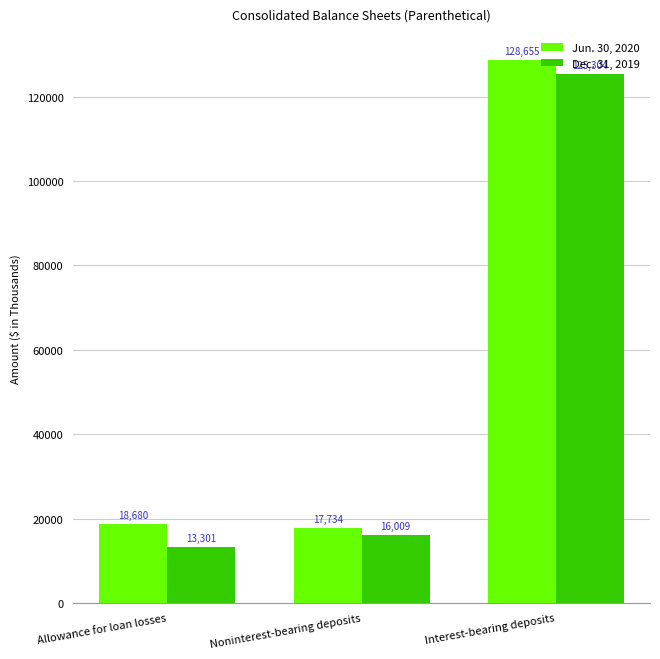

Is the value of Jun. 30, 2020 at Noninterest-bearing deposits greater than the value of Dec. 31, 2019 at Allowance for loan losses?

Yes